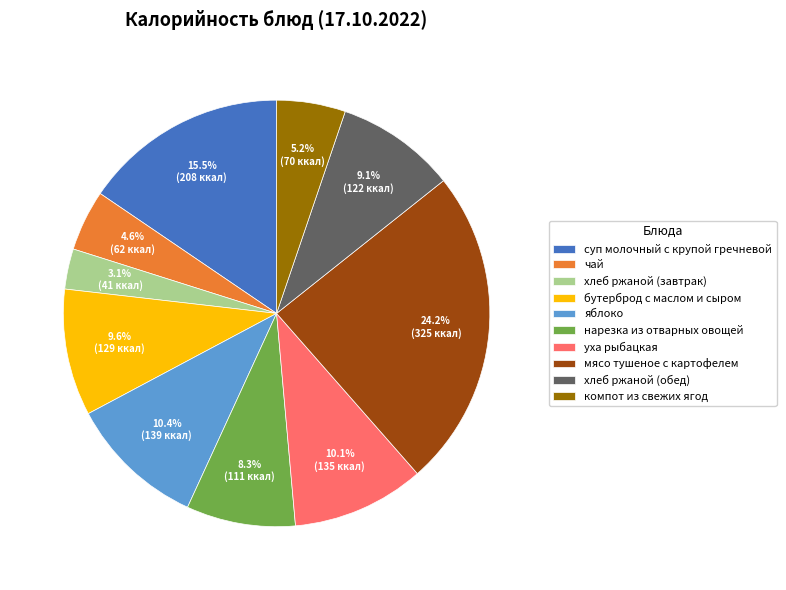

How many segments does this pie chart have?

10